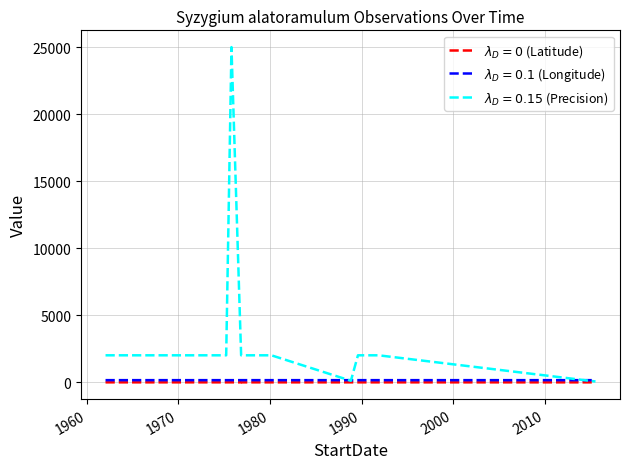

What is the average value of the LocationPrecision series?

2784.1